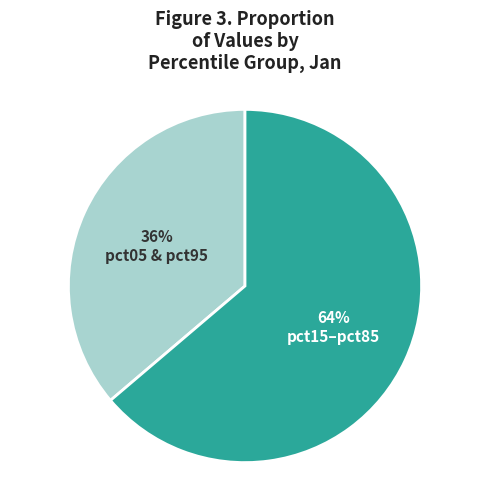

What is the smallest slice in the pie chart?

pct05 & pct95